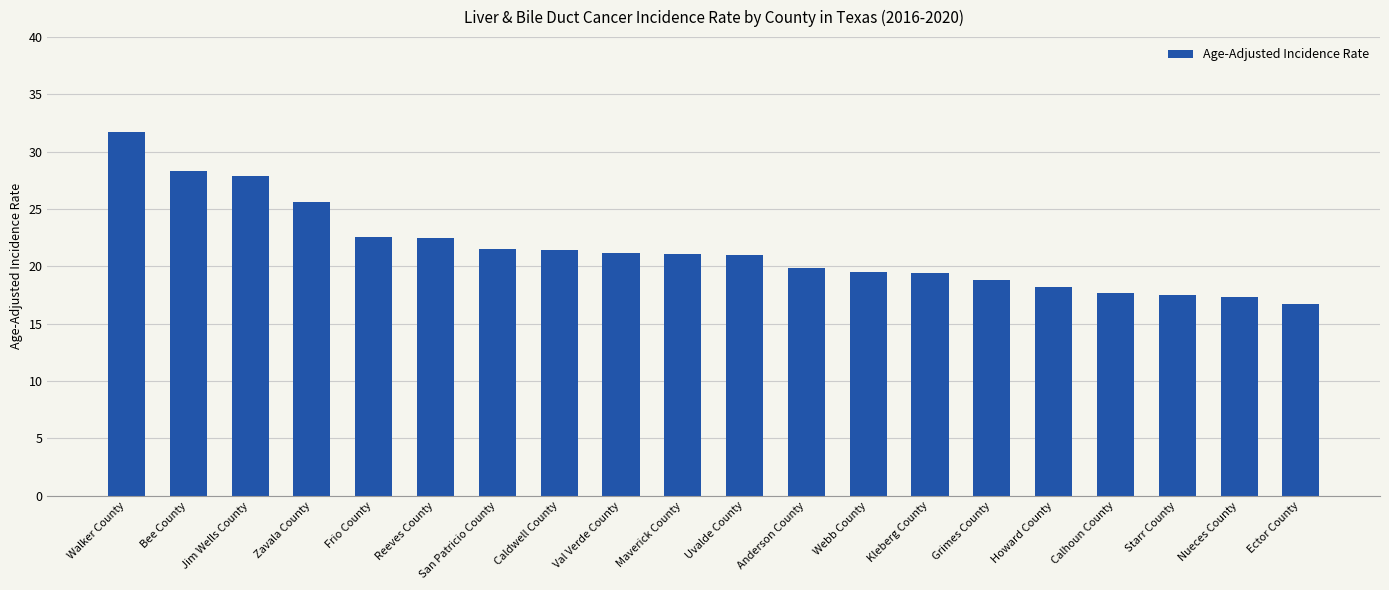

True or false: the data shows 44.8 at Jim Wells County.

False